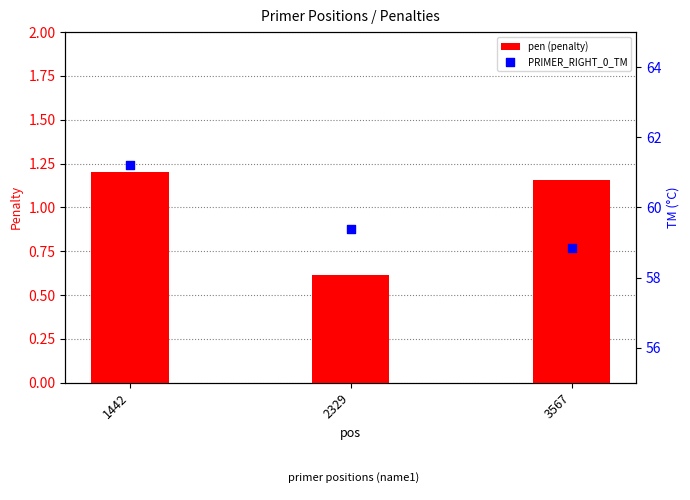

What are all the series names shown in the legend?

pen (penalty), PRIMER_RIGHT_0_TM